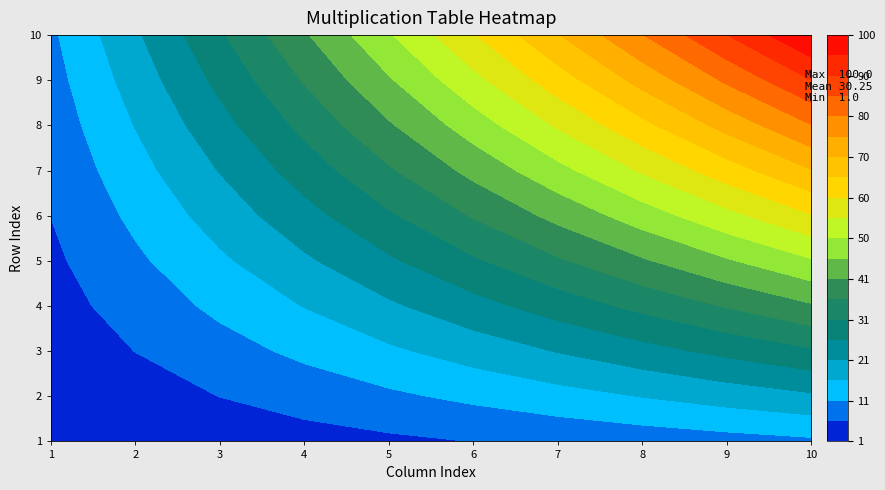

How many data points in 7 are above 42?

4